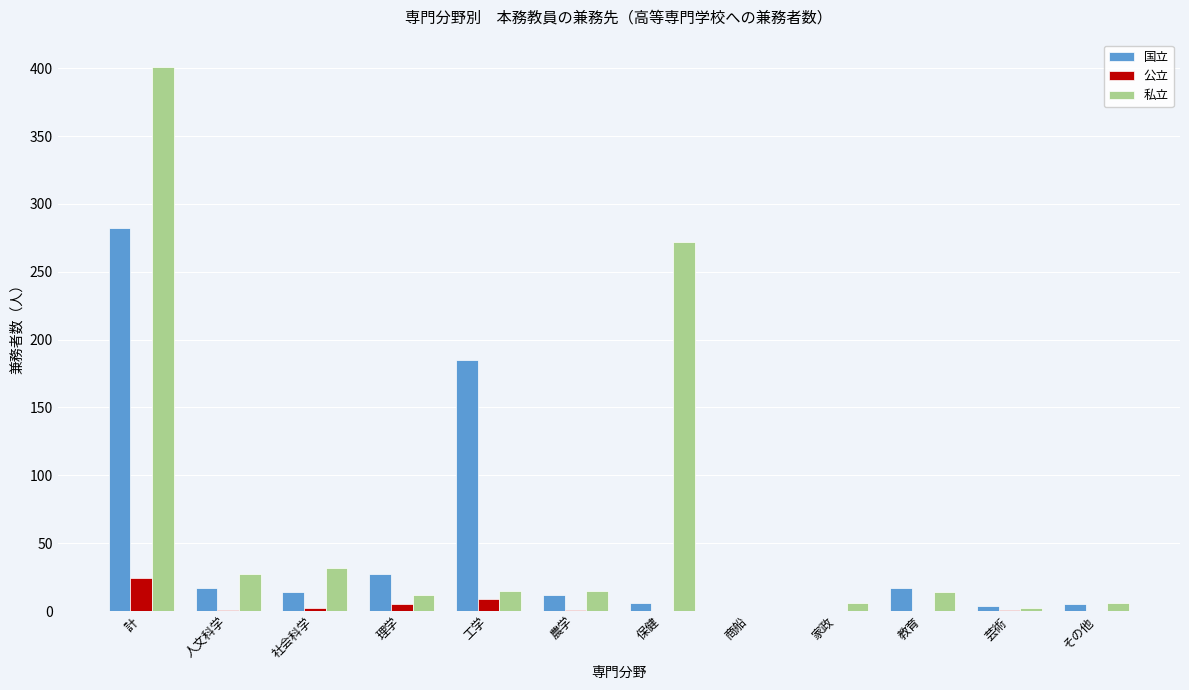

At which label does 公立 reach its peak?

計